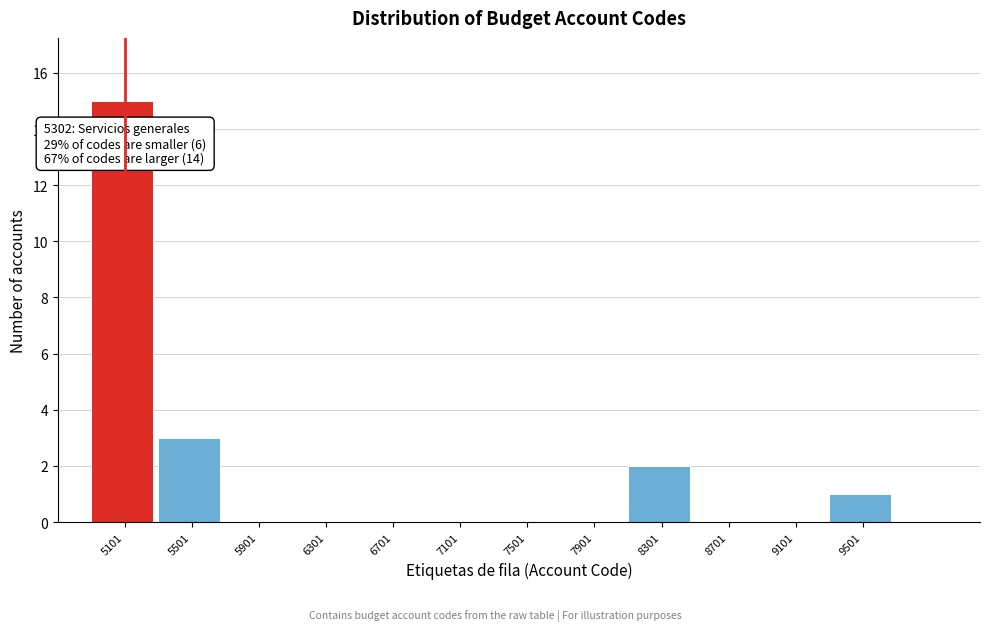

Reading left to right, list all the values displayed in this chart.

5101=15	5501=3	5901=0	6301=0	6701=0	7101=0	7501=0	7901=0	8301=2	8701=0	9101=0	9501=1